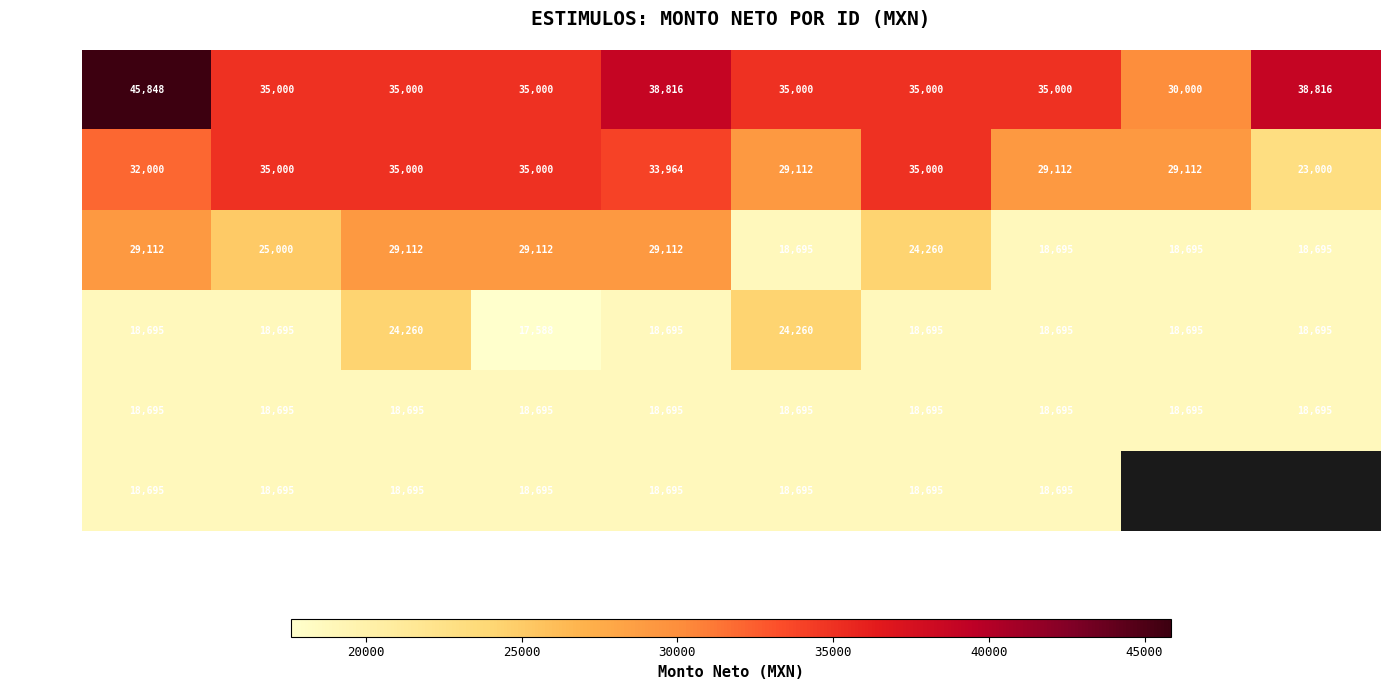

What is the difference between the ID 11-20 values at Pos 5 and Pos 2?

1036